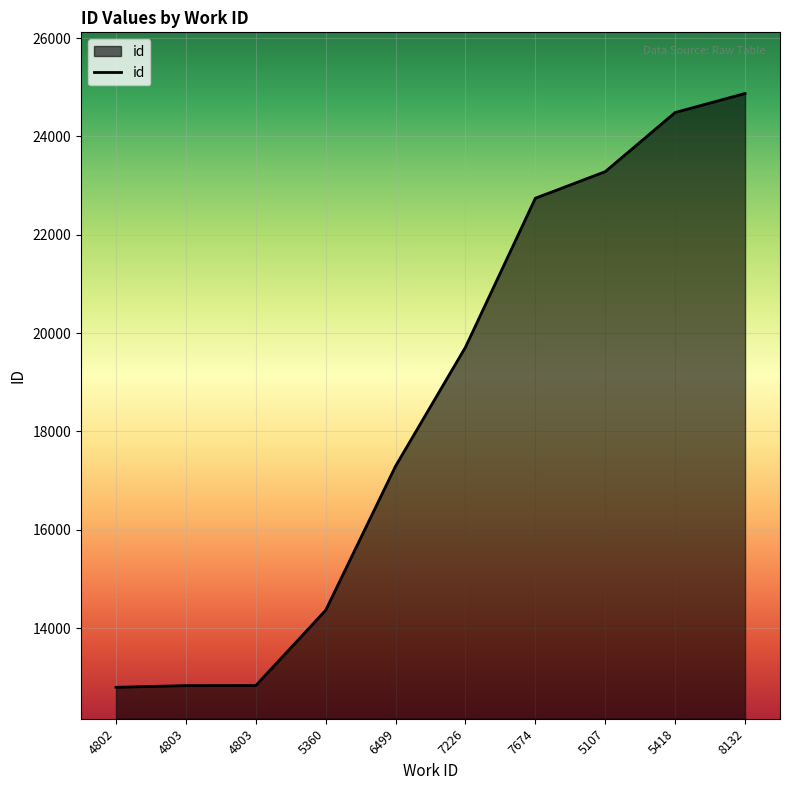

What is the label of the 6th point from the right?

6499